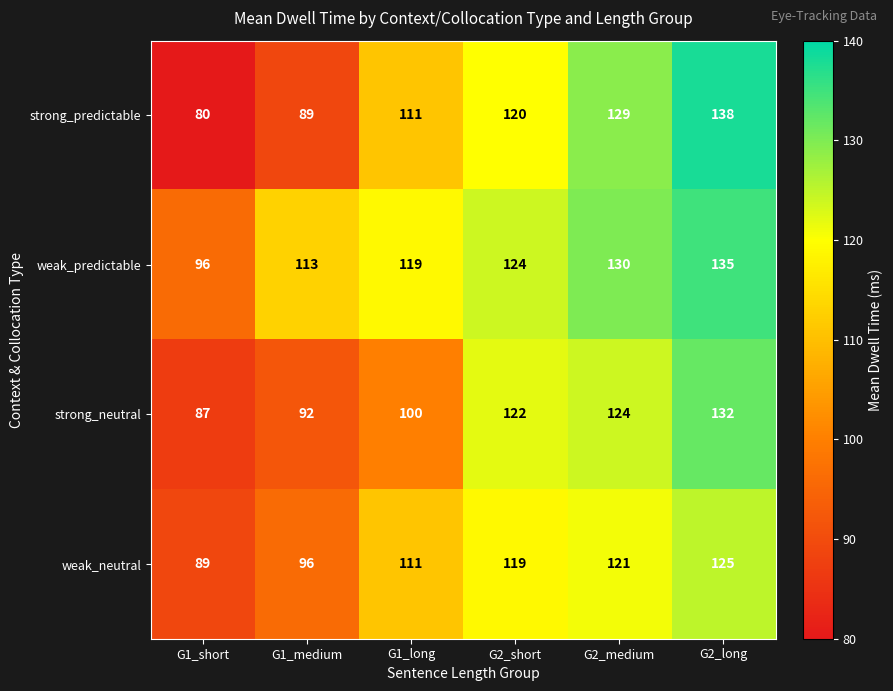

What is the difference between the highest and lowest values at G1_medium?

24